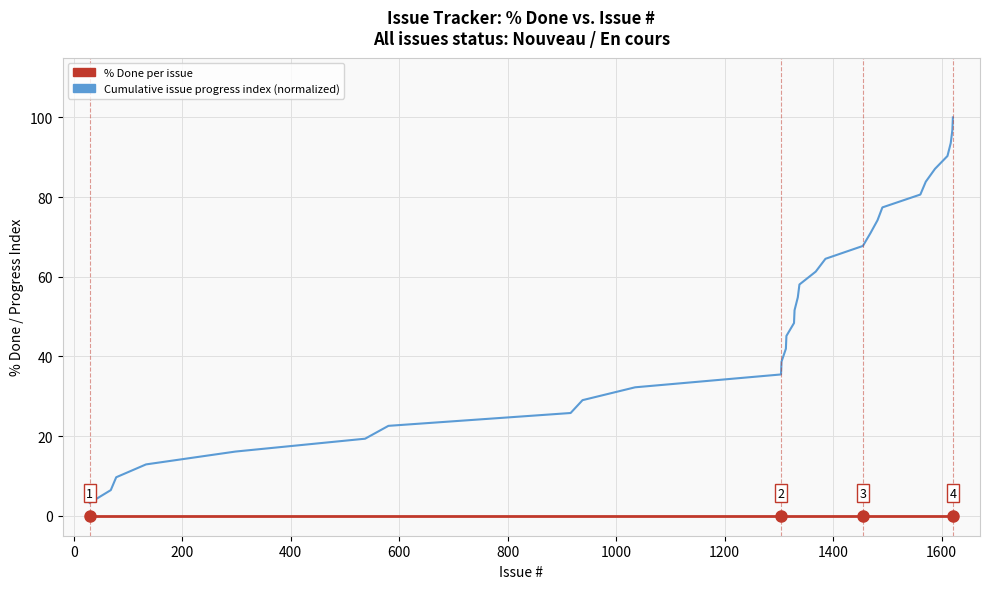

What is the minimum value for Cumulative issue progress index (normalized)?

3.2